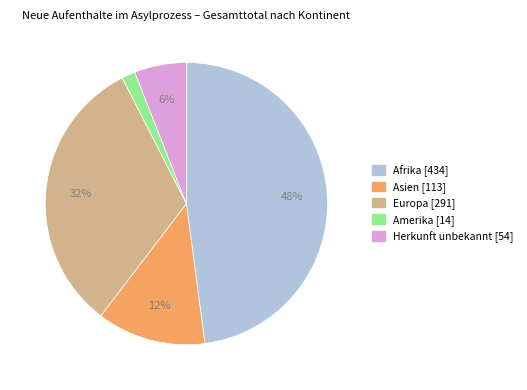

Does any single category account for the majority?

No